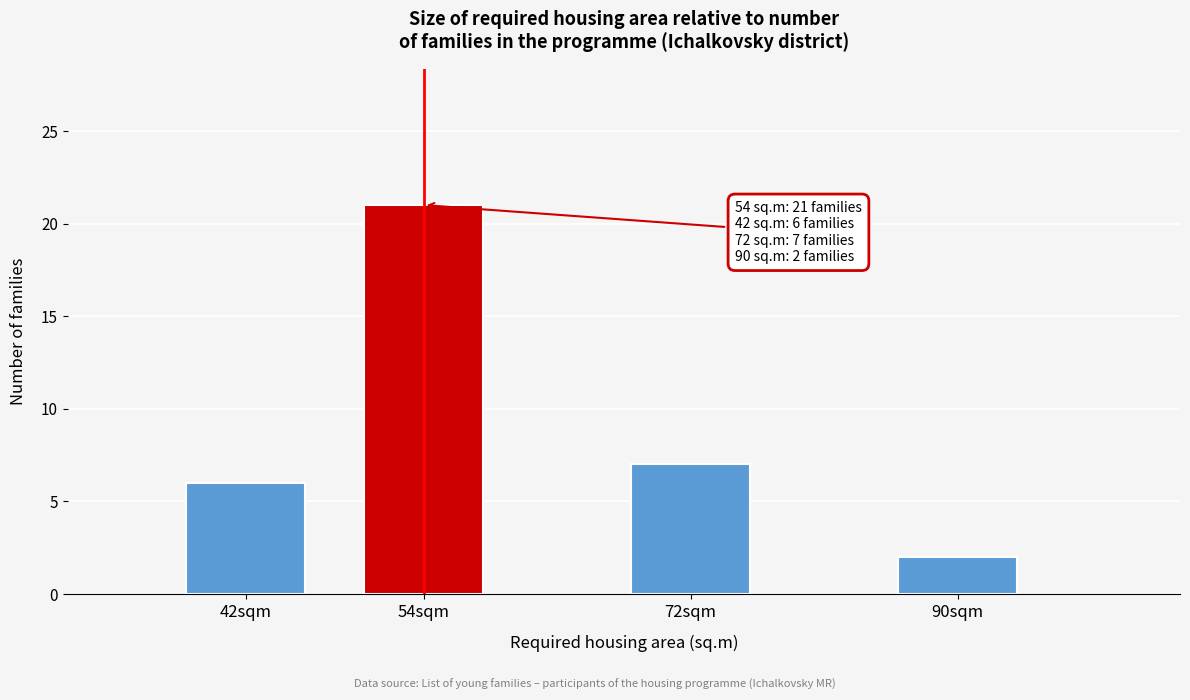

Reading right to left, what are all the values shown in this chart?

90sqm=2	72sqm=7	54sqm=21	42sqm=6